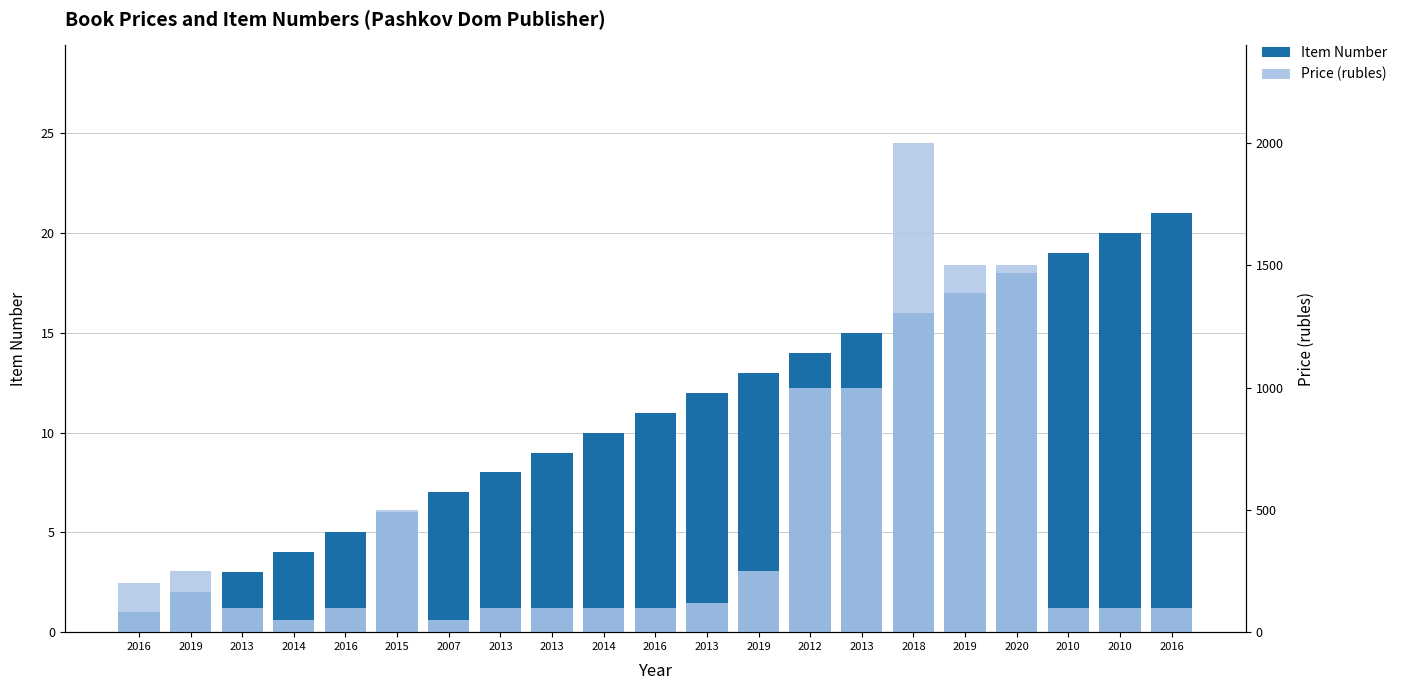

Rank the series by their average value, from lowest to highest.

Item Number, Price (rubles)